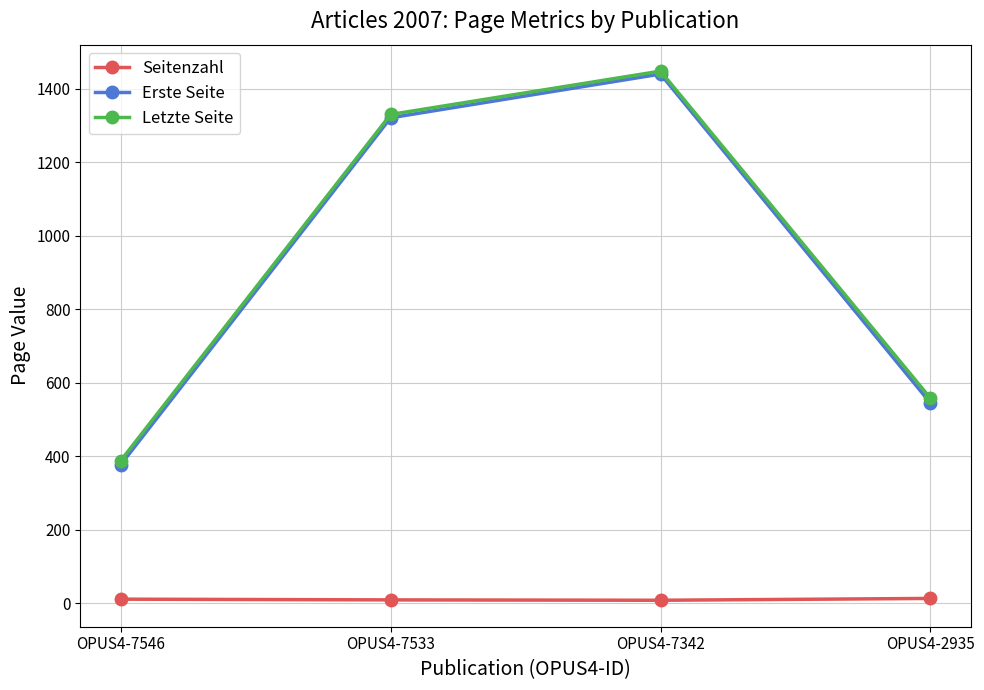

What is the average value of the Seitenzahl series?

10